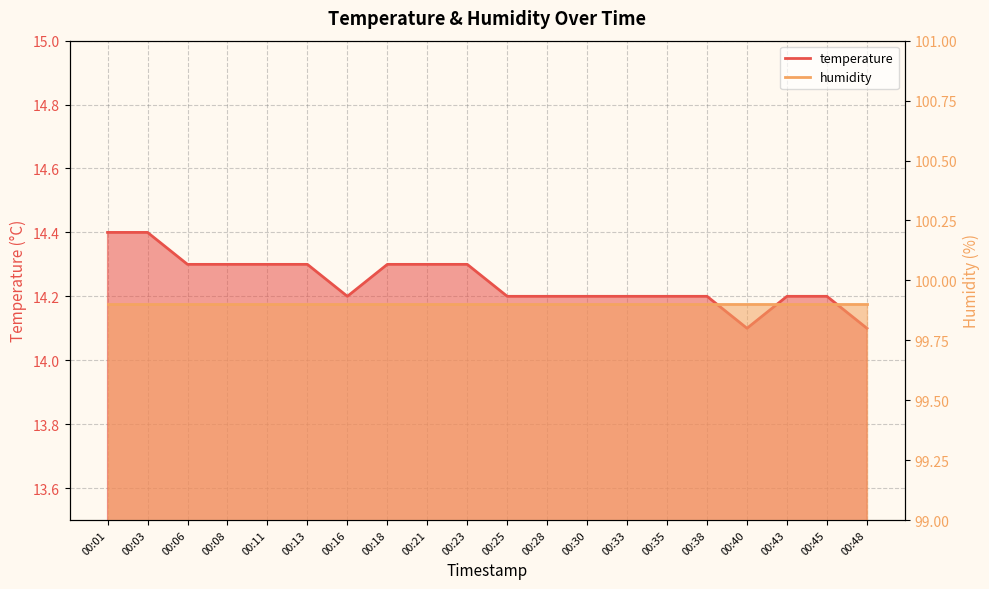

Between 00:08 and 00:01, which is larger?

00:01